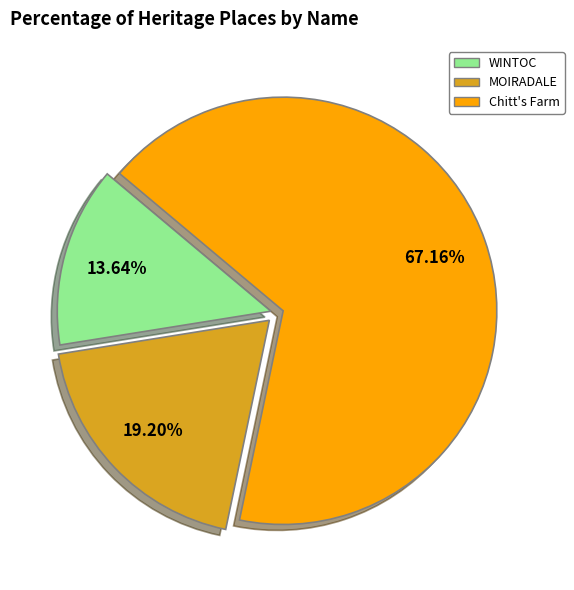

Which category has the biggest portion of the pie?

Chitt's Farm